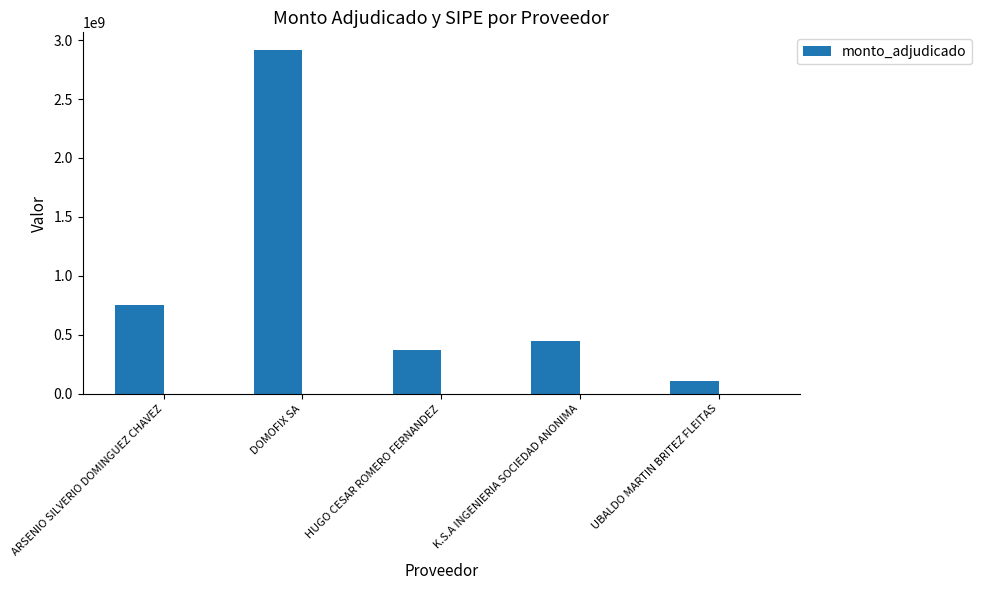

Is it true that the value at UBALDO MARTIN BRITEZ FLEITAS is 110052475?

True